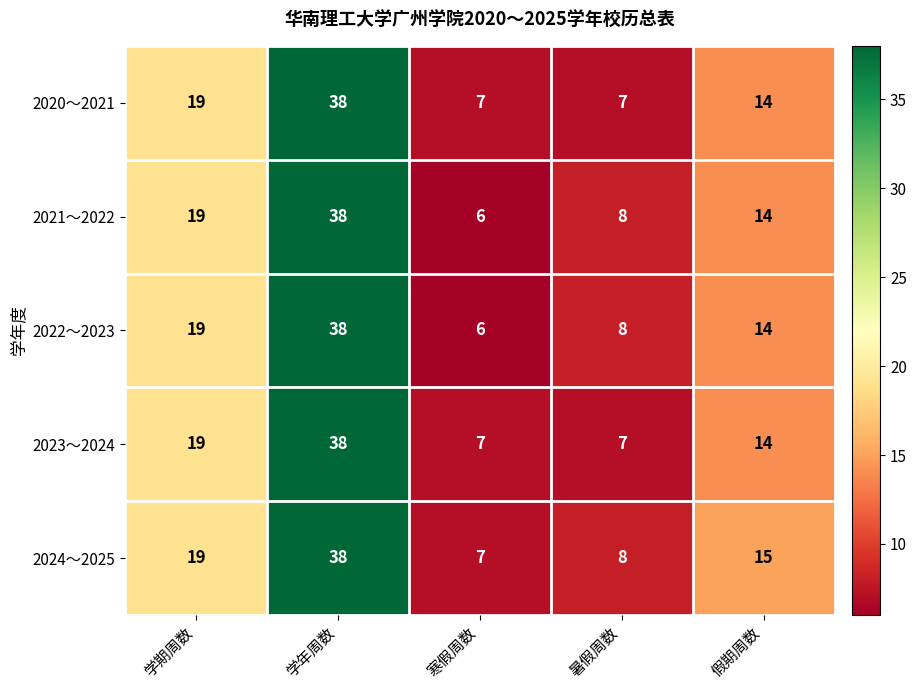

Where does the 2020～2021 series first go above 14?

学期周数